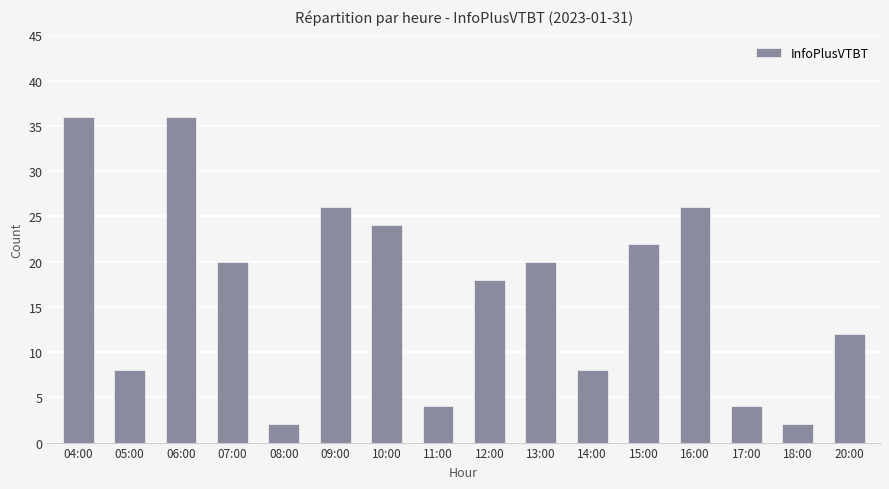

Which has a higher value, 13:00 or 15:00?

15:00